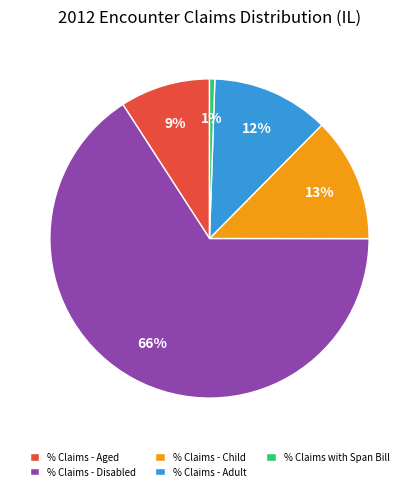

What percentage is the % Claims - Child slice, to the nearest percent?

13%